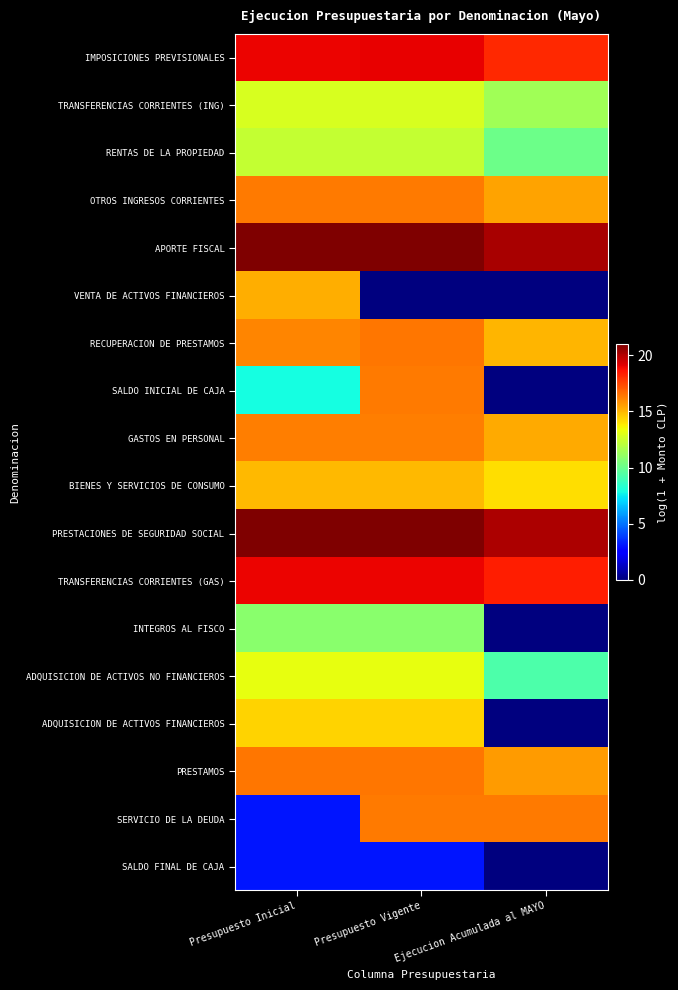

How many distinct data groups are displayed?

18